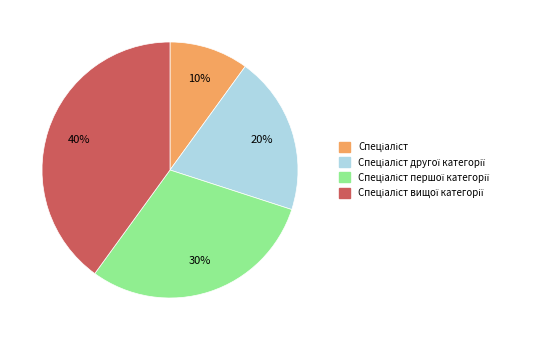

To the nearest percent, what is the difference between the largest and smallest slice percentages?

30%